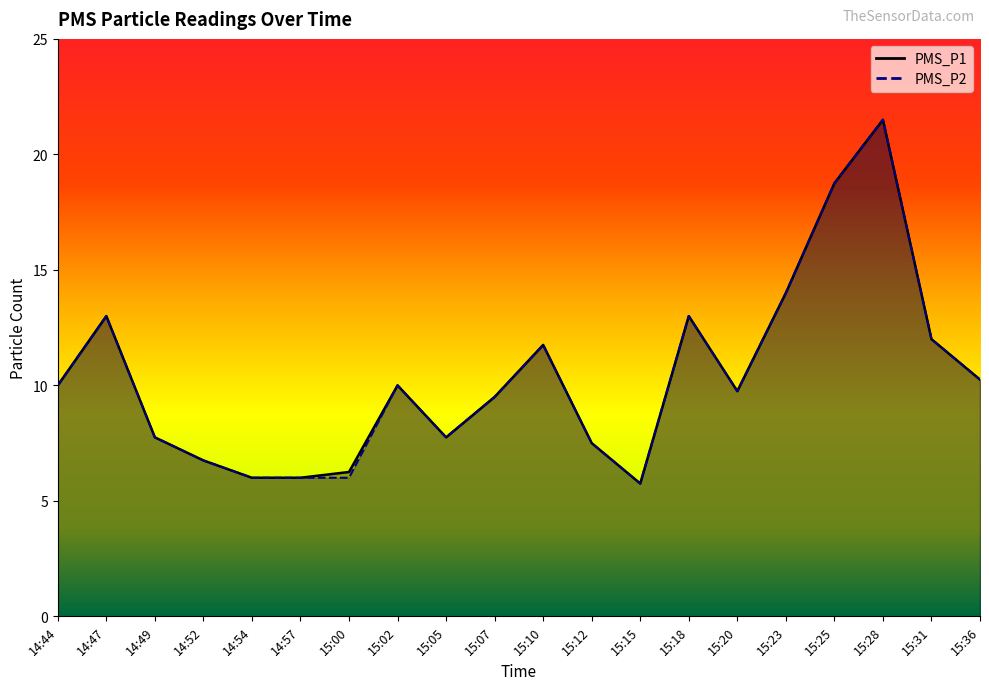

Where is the first local maximum for PMS_P1?

14:47